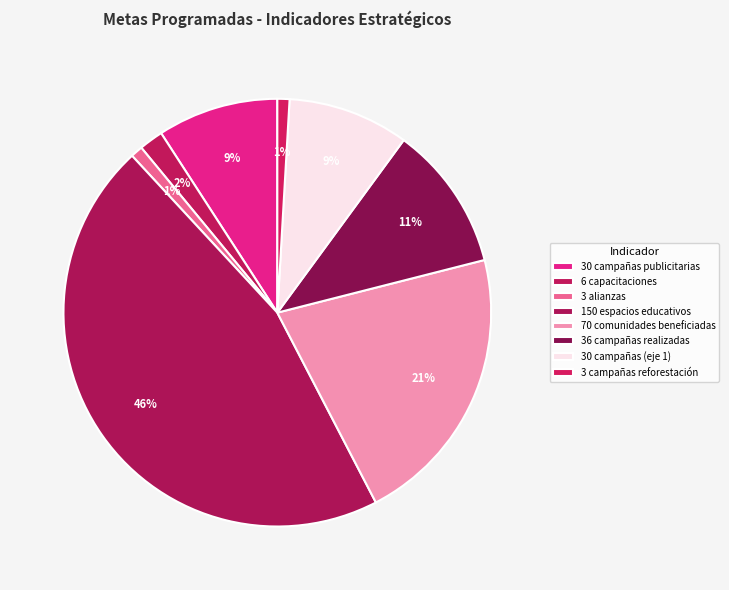

Which category has the biggest portion of the pie?

150 espacios educativos